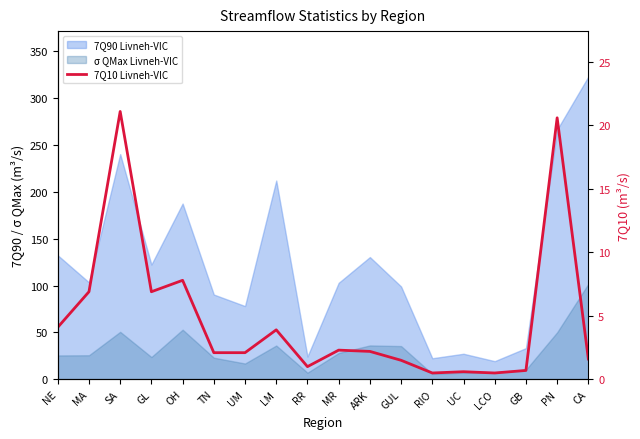

At which label is the value closest to 10?

OH